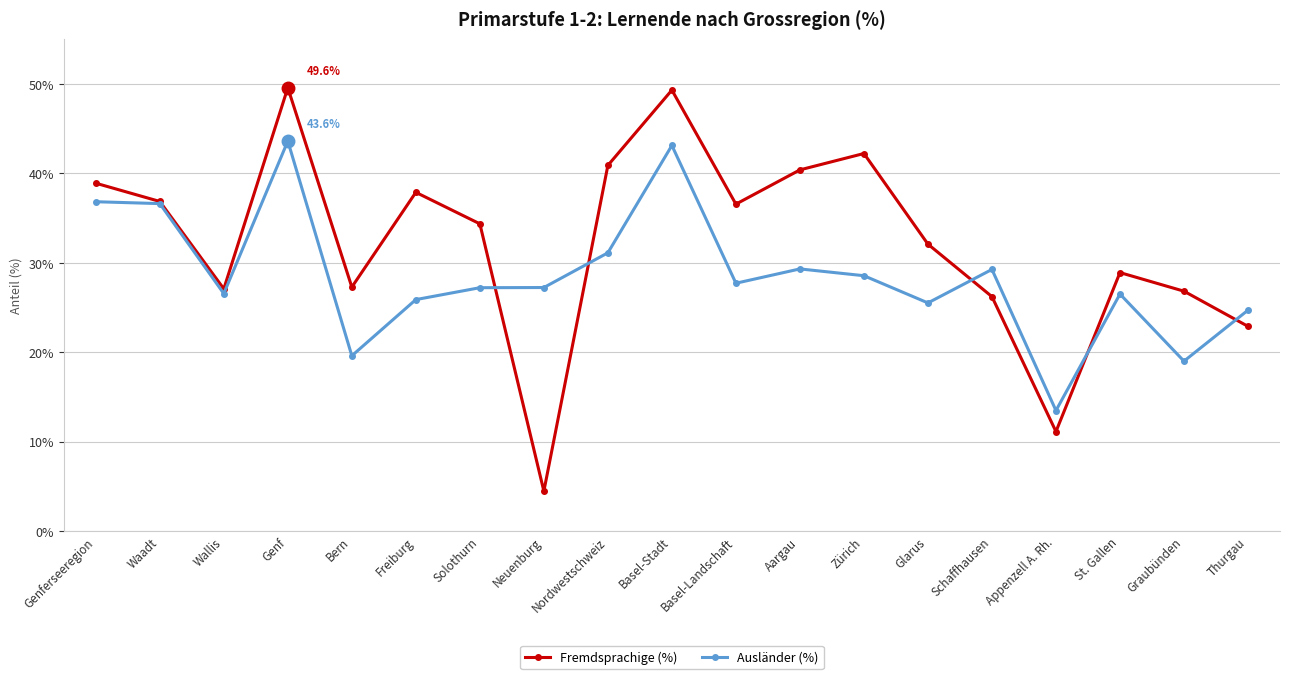

What is the difference between the highest and lowest values at Genferseeregion?

2.1